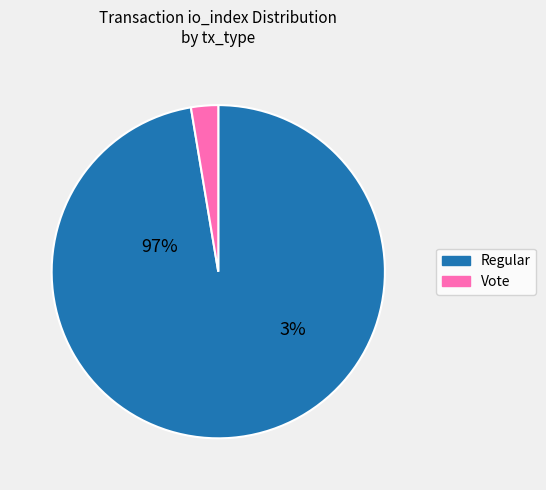

Is it true that Vote is 16% of the pie?

False